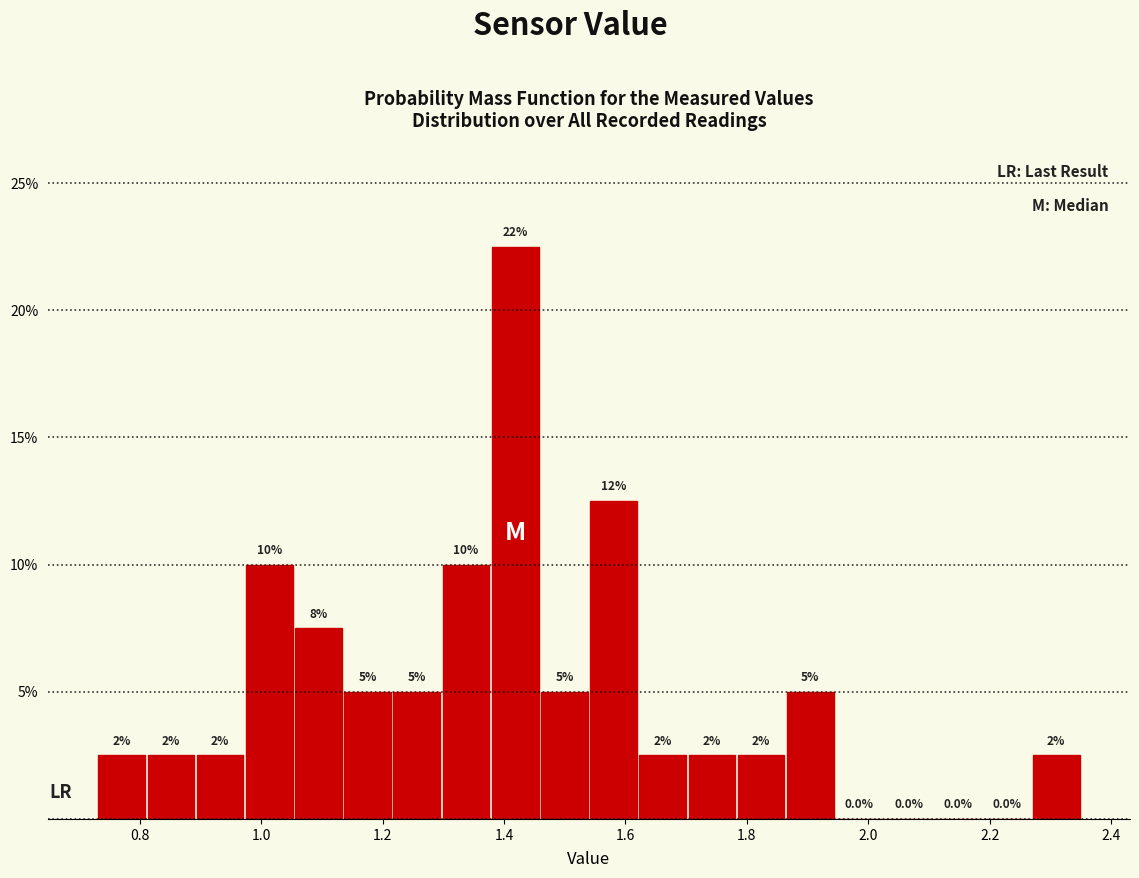

Which range on the x-axis has the tallest bar?

1.38 to 1.46